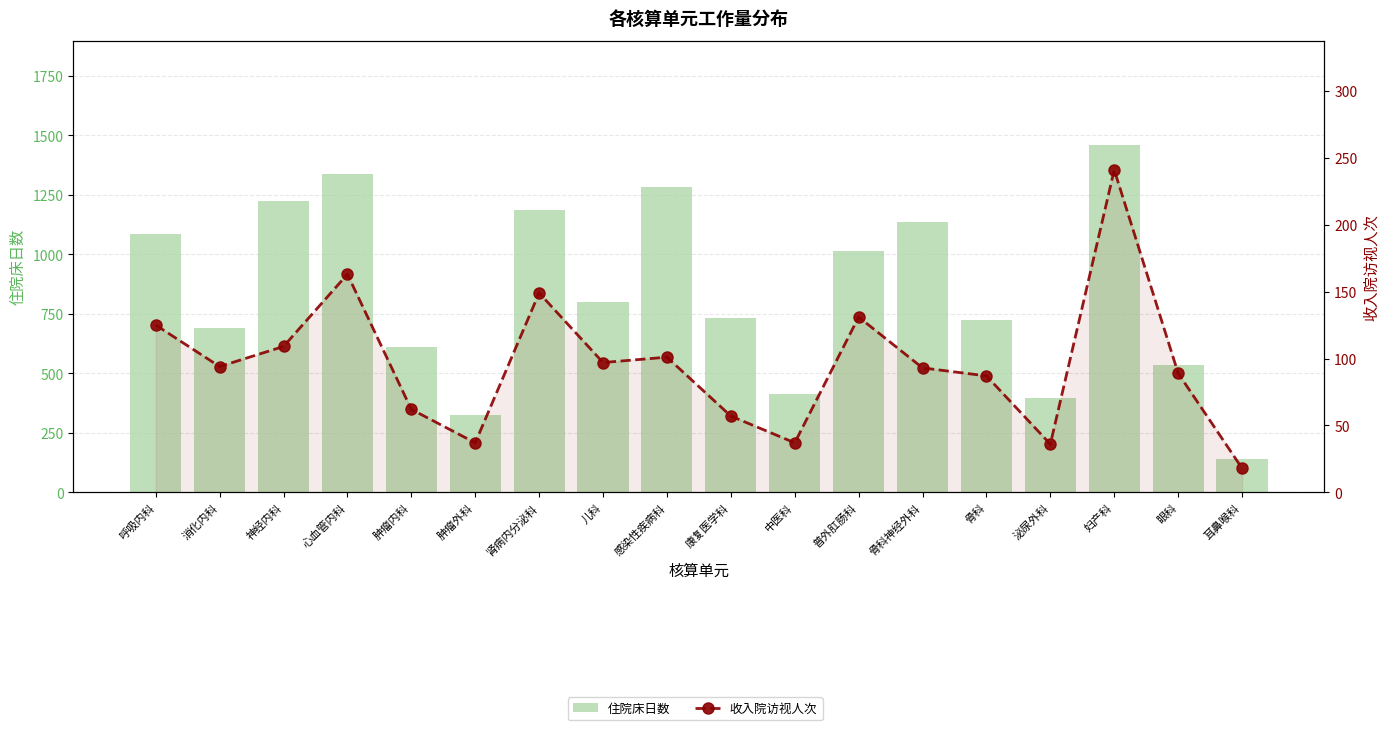

How many data points does each series have?

18